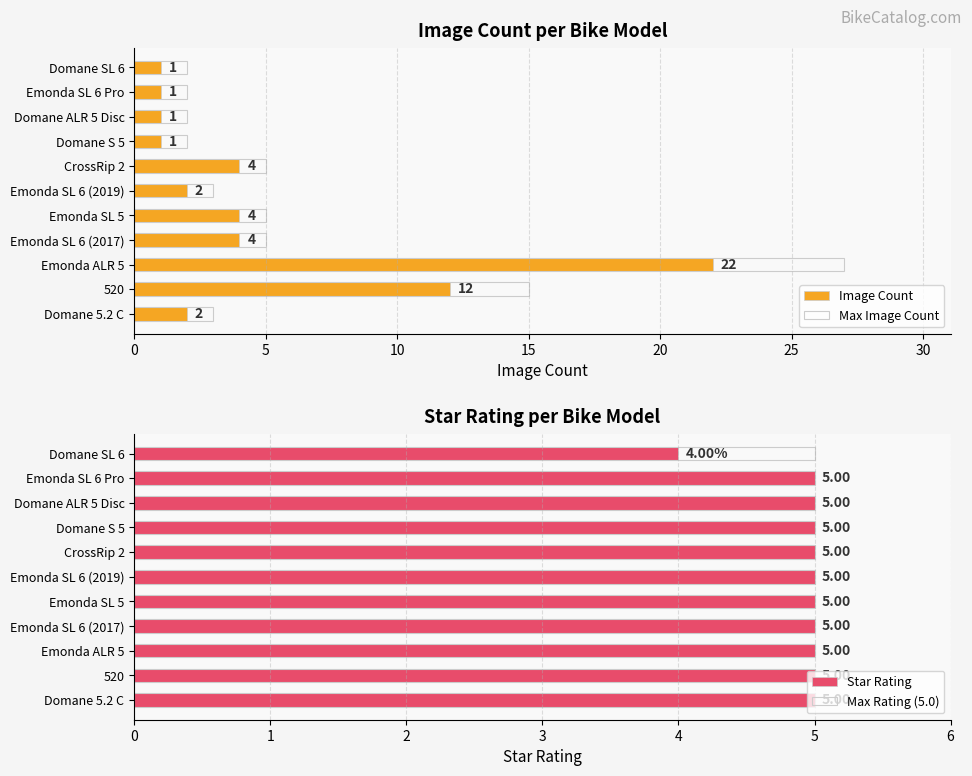

True or false: Max Image Count has a value of 15.0 at 520.

True